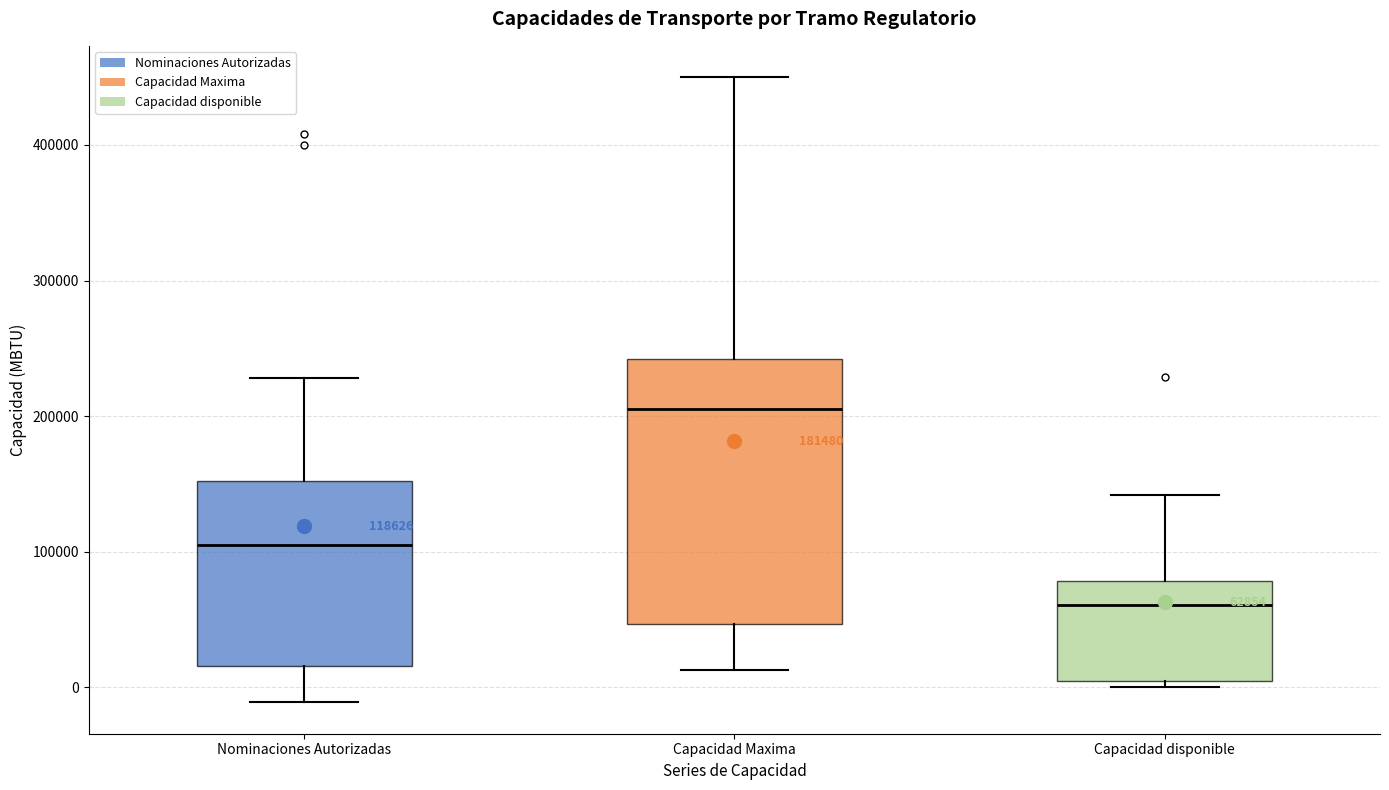

Which box has the lowest median line?

Capacidad disponible